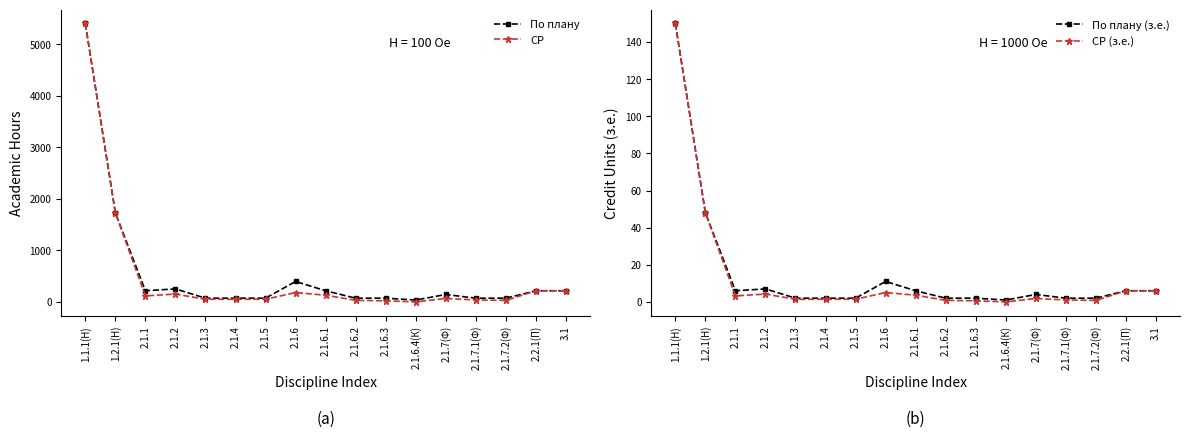

Reading right to left, what are all the values shown in this chart?

По плану: 3.1=216.0	2.2.1(П)=216.0	2.1.7.2(Ф)=72.0	2.1.7.1(Ф)=72.0	2.1.7(Ф)=144.0	2.1.6.4(К)=36.0	2.1.6.3=72.0	2.1.6.2=72.0	2.1.6.1=216.0	2.1.6=396.0	2.1.5=72.0	2.1.4=72.0	2.1.3=72.0	2.1.2=252.0	2.1.1=216.0	1.2.1(Н)=1728.0	1.1.1(Н)=5400.0
СР: 3.1=216.0	2.2.1(П)=216.0	2.1.7.2(Ф)=28.0	2.1.7.1(Ф)=38.0	2.1.7(Ф)=66.0	2.1.6.4(К)=0.0	2.1.6.3=21.0	2.1.6.2=30.0	2.1.6.1=130.0	2.1.6=181.0	2.1.5=51.0	2.1.4=51.0	2.1.3=50.0	2.1.2=152.0	2.1.1=116.0	1.2.1(Н)=1728.0	1.1.1(Н)=5400.0
По плану (з.е.): 3.1=6.0	2.2.1(П)=6.0	2.1.7.2(Ф)=2.0	2.1.7.1(Ф)=2.0	2.1.7(Ф)=4.0	2.1.6.4(К)=1.0	2.1.6.3=2.0	2.1.6.2=2.0	2.1.6.1=6.0	2.1.6=11.0	2.1.5=2.0	2.1.4=2.0	2.1.3=2.0	2.1.2=7.0	2.1.1=6.0	1.2.1(Н)=48.0	1.1.1(Н)=150.0
СР (з.е.): 3.1=6.0	2.2.1(П)=6.0	2.1.7.2(Ф)=0.8	2.1.7.1(Ф)=1.1	2.1.7(Ф)=1.8	2.1.6.4(К)=0.0	2.1.6.3=0.6	2.1.6.2=0.8	2.1.6.1=3.6	2.1.6=5.0	2.1.5=1.4	2.1.4=1.4	2.1.3=1.4	2.1.2=4.2	2.1.1=3.2	1.2.1(Н)=48.0	1.1.1(Н)=150.0